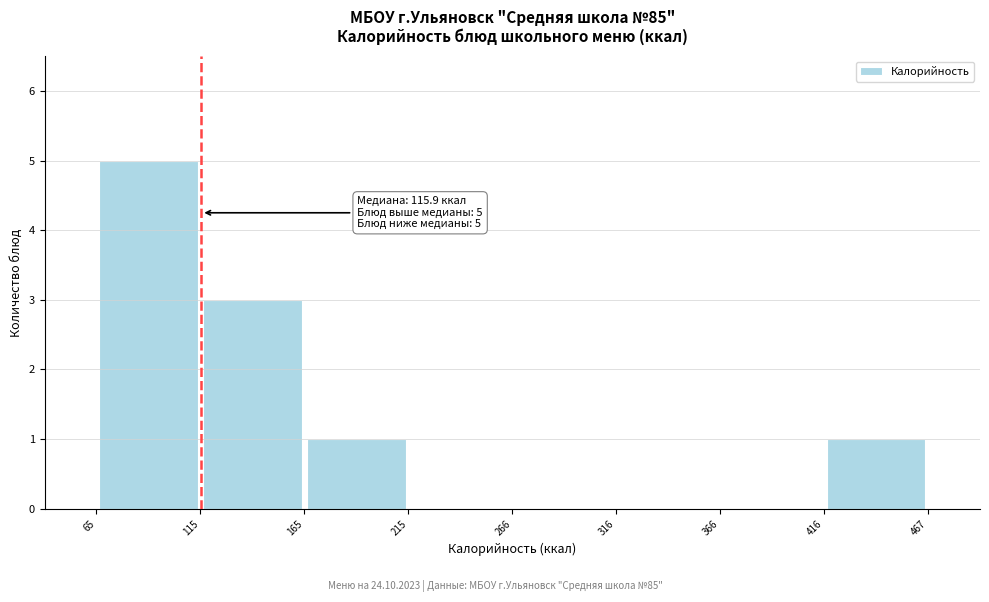

Over which range of the x-axis is the bar tallest?

65 to 115